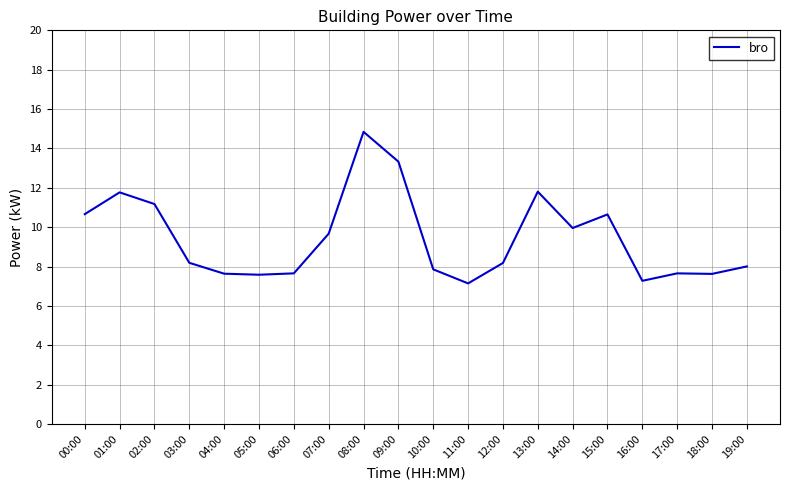

What is the change in value from 02:00 to 17:00?

-3.5